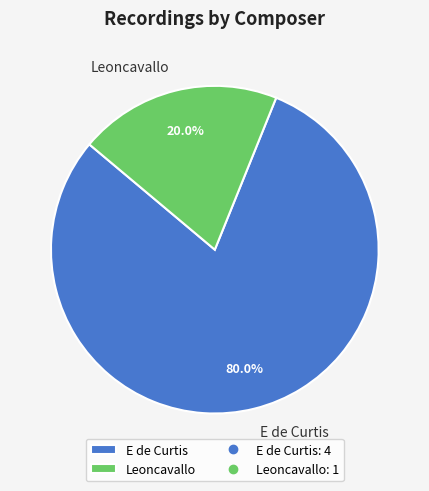

What percentage is the Leoncavallo slice, to the nearest percent?

20%